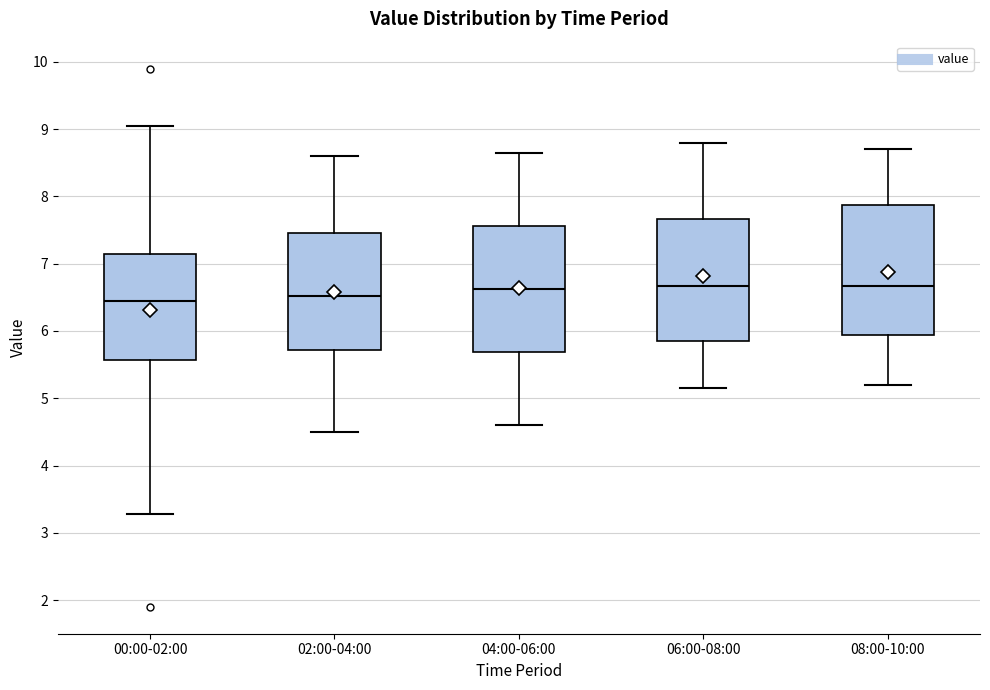

Where is the upper edge of the box for 08:00-10:00 on the y-axis? The values are not printed on the chart, so give them approximately, as read against the axis.

7.9